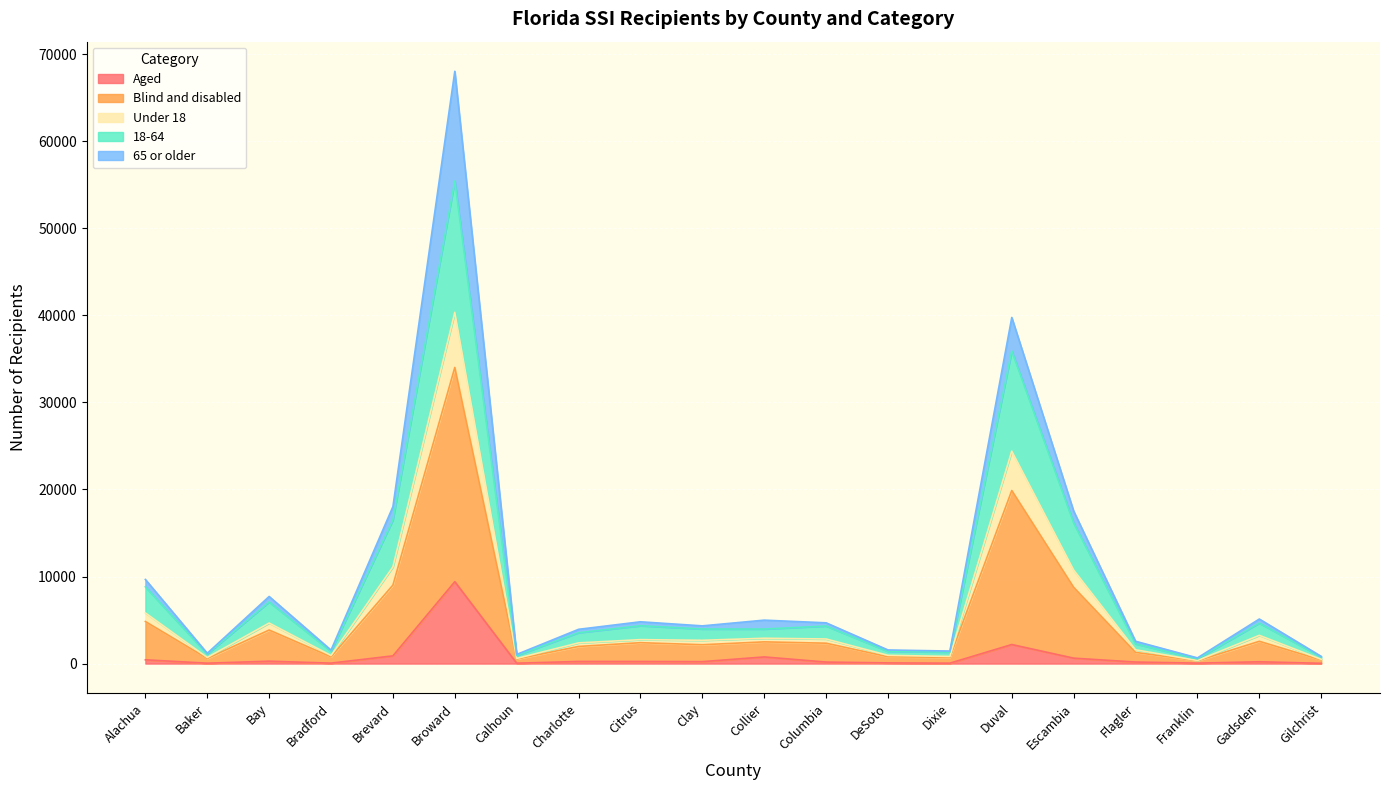

Is the value of Under 18 at Escambia greater than the value of Aged at Duval?

Yes